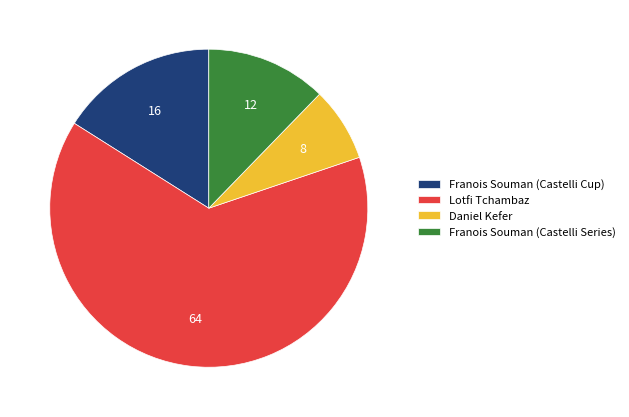

How many segments does this pie chart have?

4